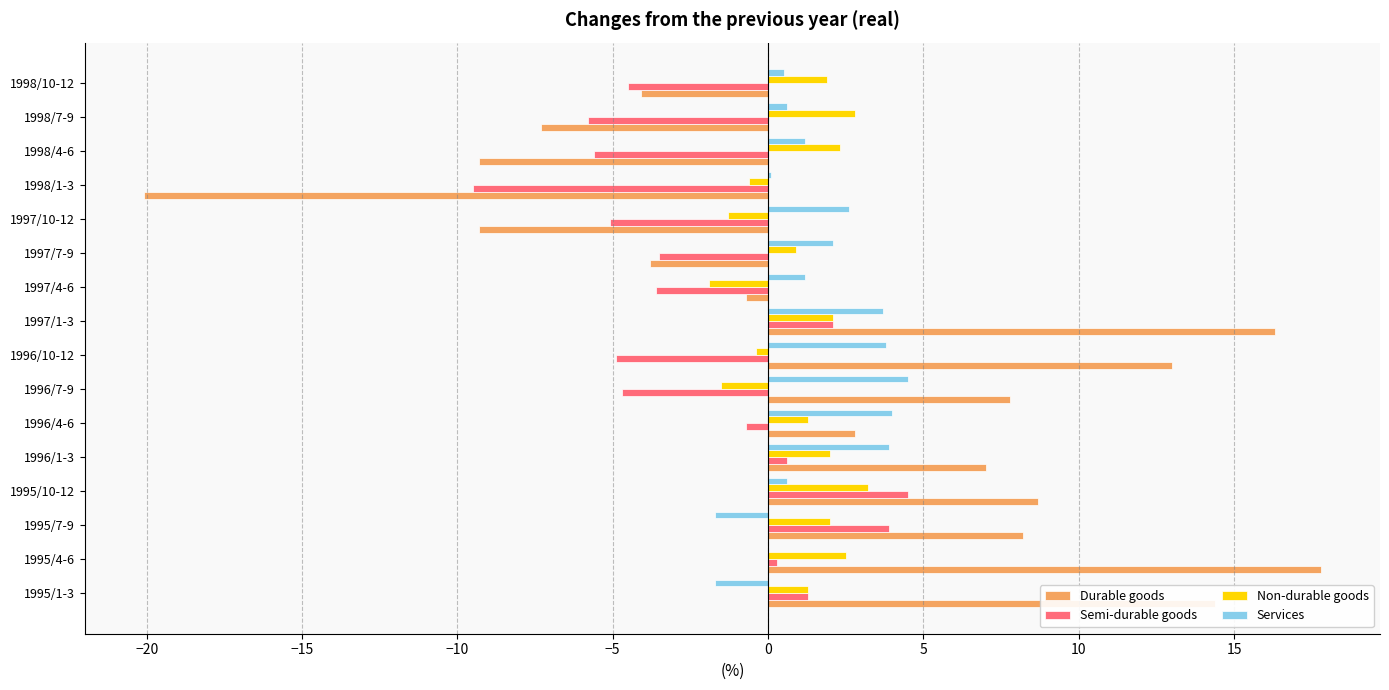

What is the total value across all series at 1997/10-12?

-13.1